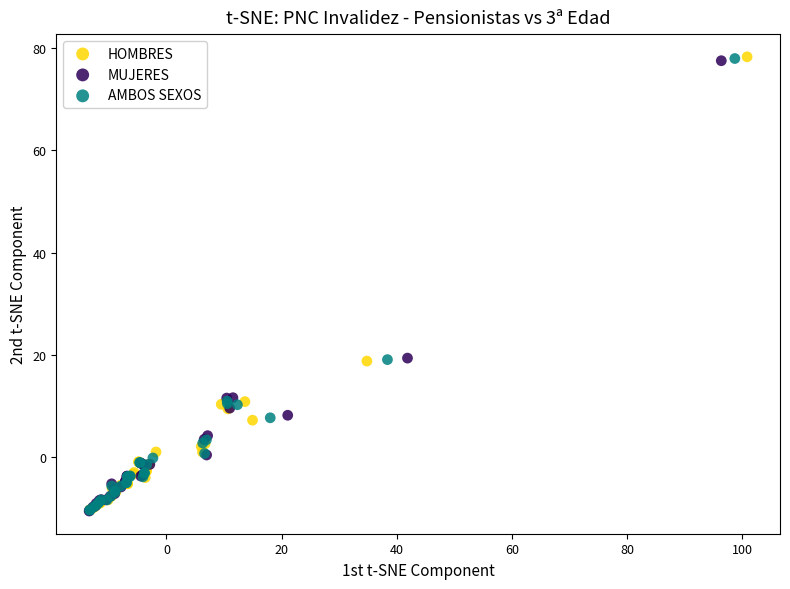

Which series has the largest Y range (max minus min)?

HOMBRES